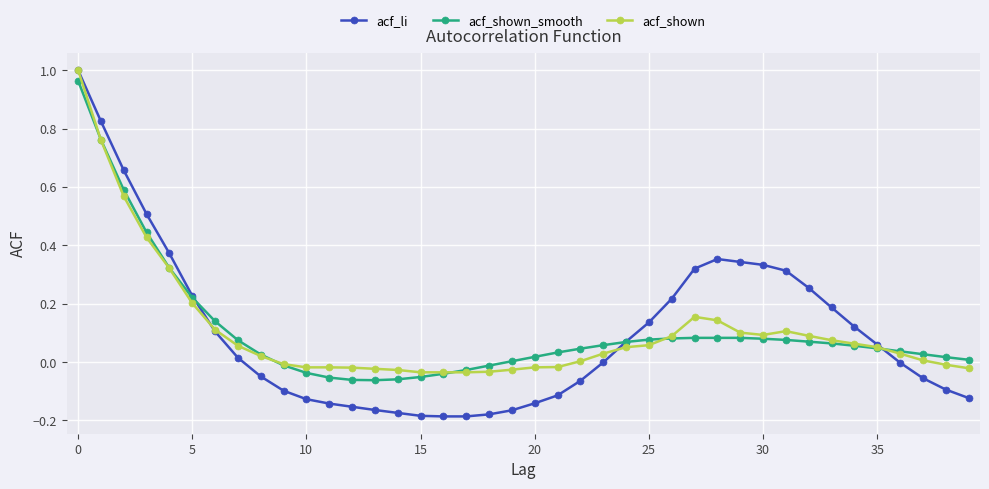

True or false: acf_shown has more than 1 interior local peaks.

True